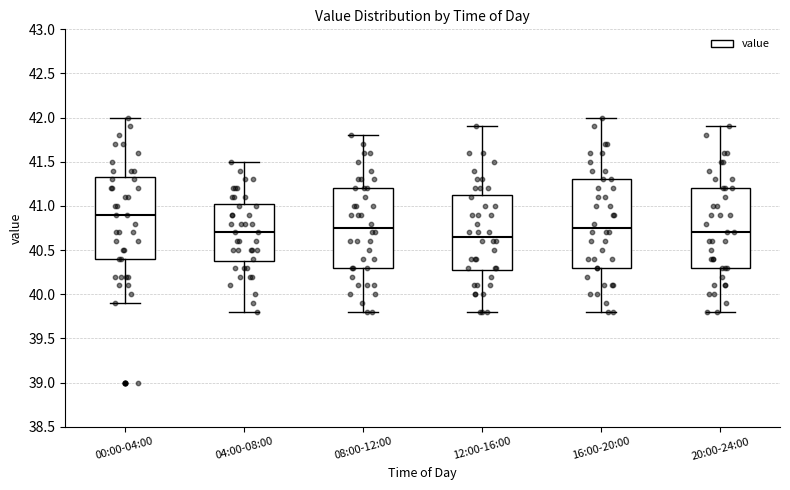

Reading left to right, transcribe this box plot: for each box, give where its median line is, the range the box spans, and where its two whiskers end, as read against the y-axis. The values are not printed on the chart, so give them approximately, as read against the axis.

00:00-04:00: median 40.90, box 40.40 to 41.35, whiskers 39.90 to 42.00
04:00-08:00: median 40.70, box 40.40 to 41.05, whiskers 39.80 to 41.50
08:00-12:00: median 40.75, box 40.30 to 41.20, whiskers 39.80 to 41.80
12:00-16:00: median 40.65, box 40.30 to 41.15, whiskers 39.80 to 41.90
16:00-20:00: median 40.75, box 40.30 to 41.30, whiskers 39.80 to 42.00
20:00-24:00: median 40.70, box 40.30 to 41.20, whiskers 39.80 to 41.90